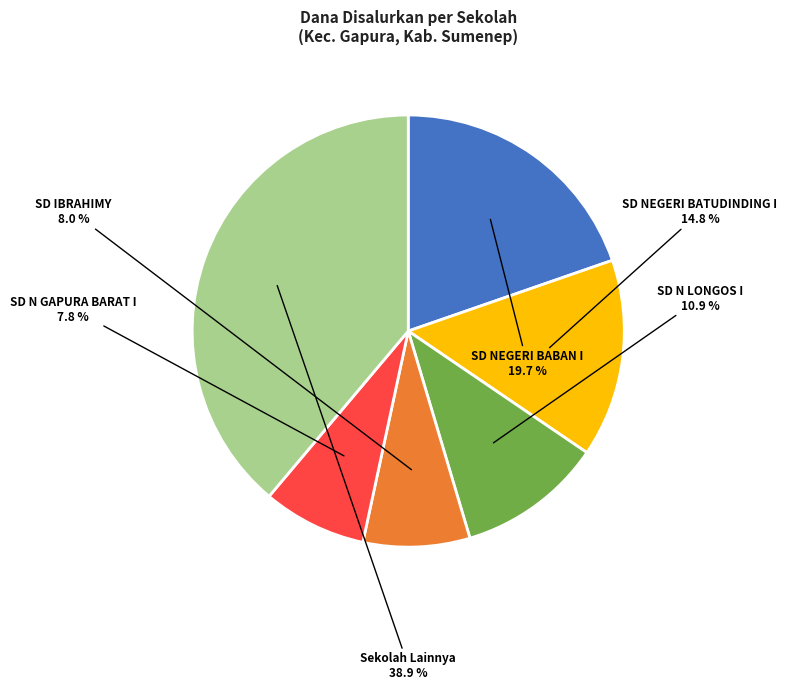

Is there a majority slice in this chart?

No